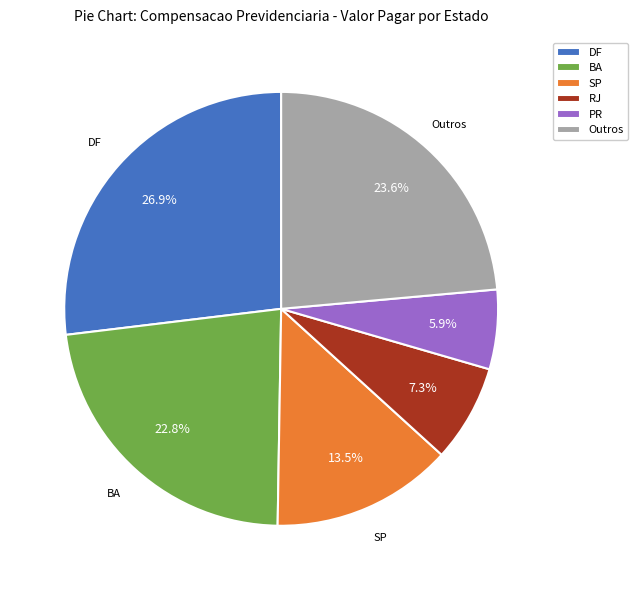

Which slice is the smallest?

PR